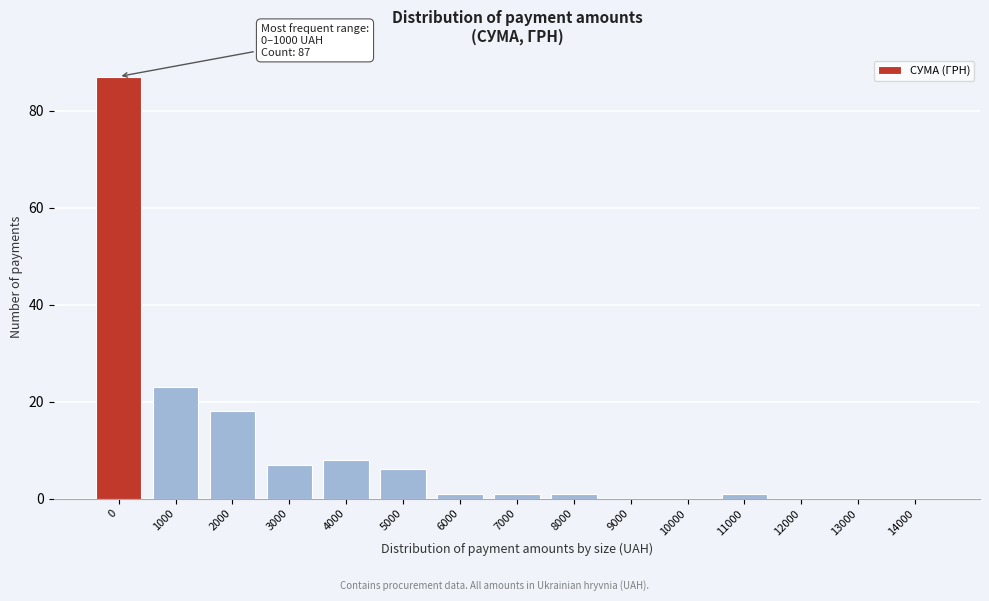

What is the greatest value displayed?

87